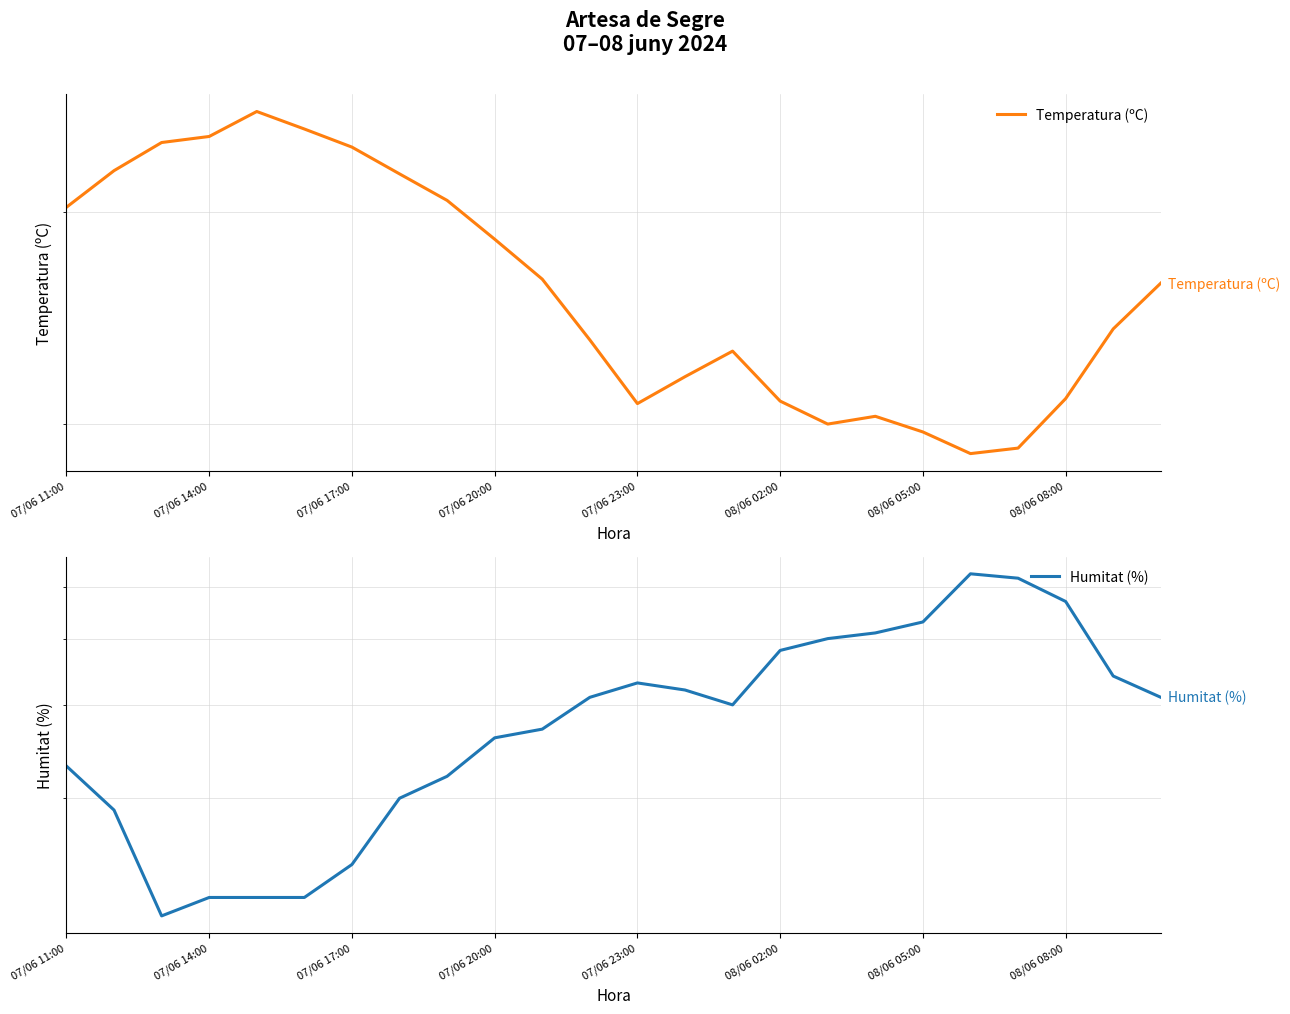

What is the minimum value shown in the chart?

12.0